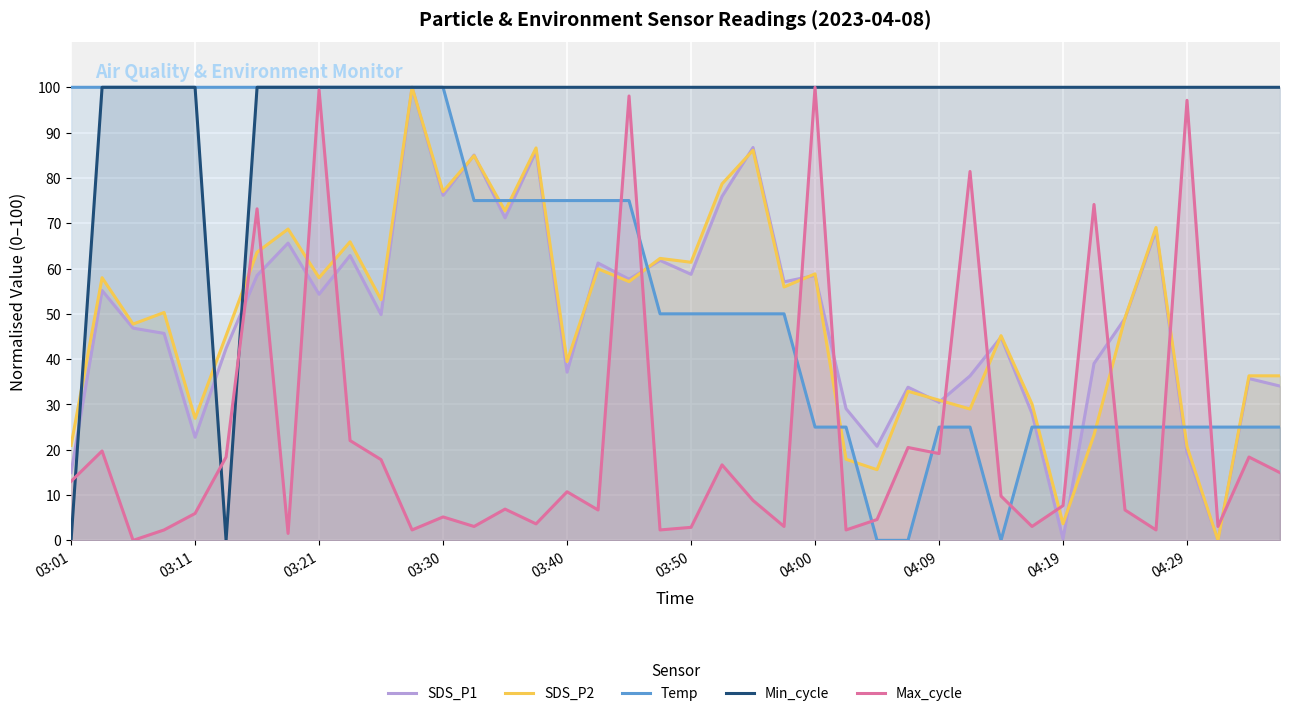

Which series has the largest total across all categories?

Min_cycle